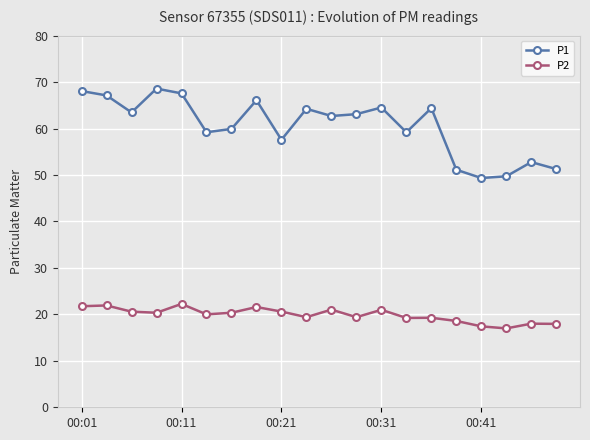

What is the minimum value shown in the chart?

17.0